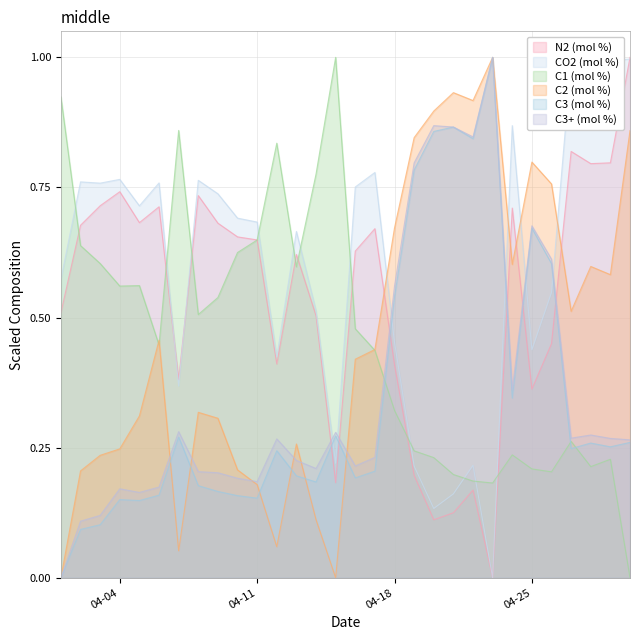

The value of C3 (mol %) at 2023-04-16 is 0.3. True or false?

False